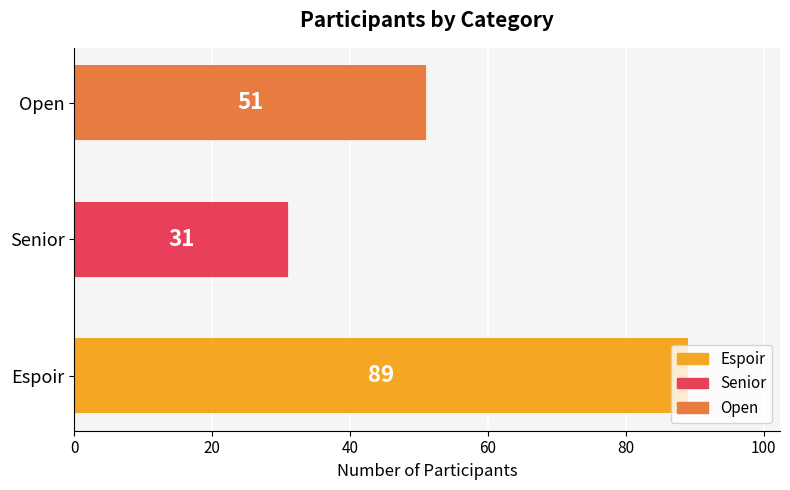

What is the value of the 1st bar from the left?

89